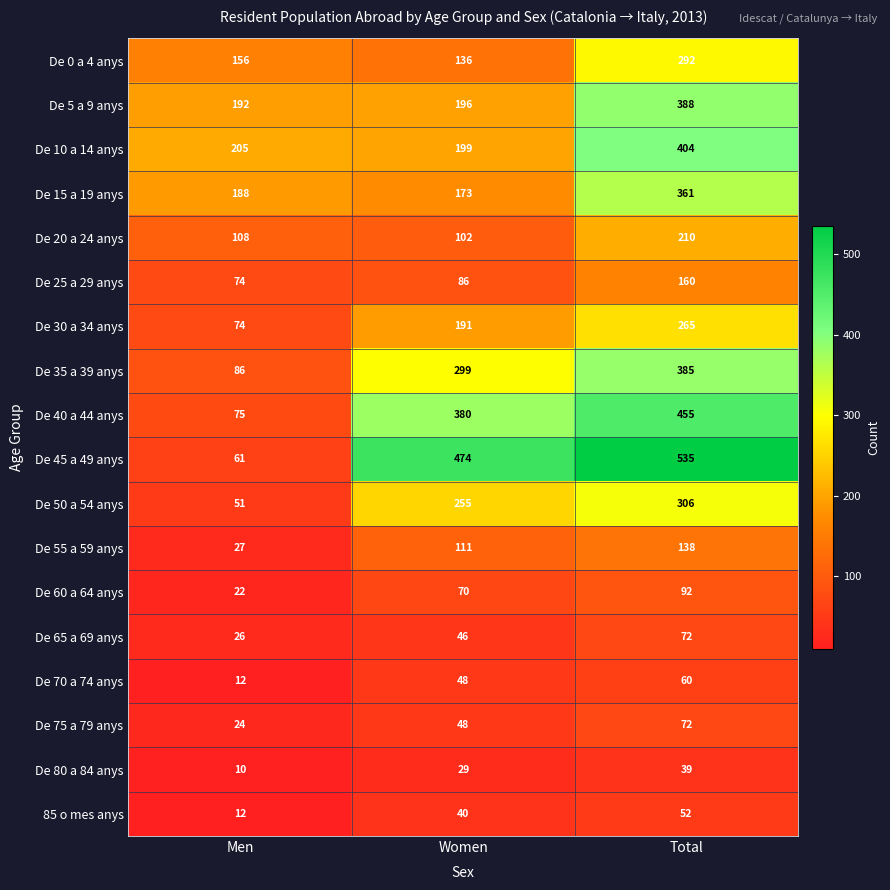

The De 80 a 84 anys series shows 20 at Women. True or false?

False